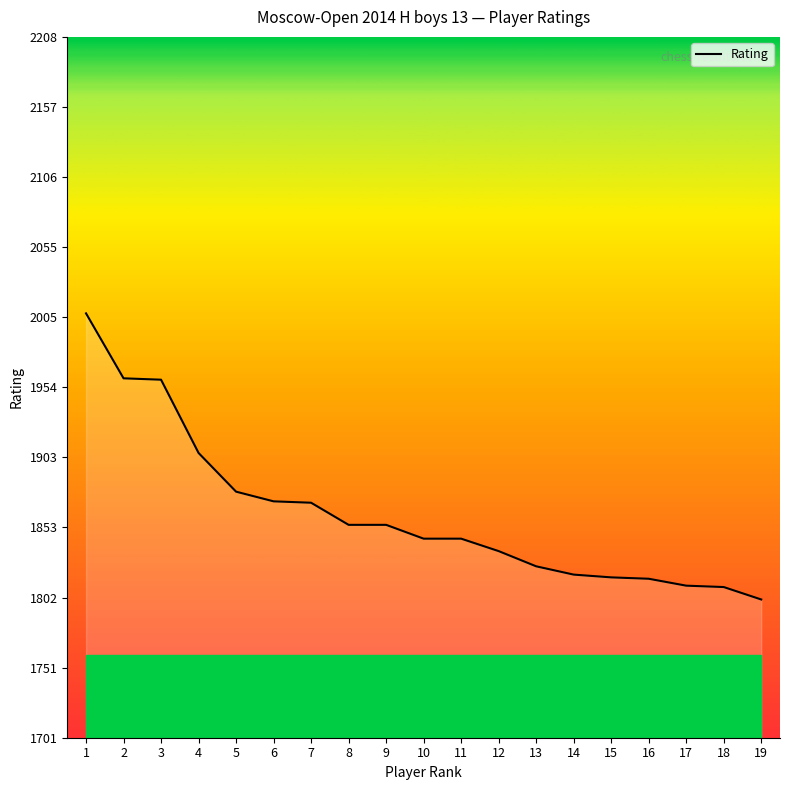

What is the change in value from 6 to 14?

-53